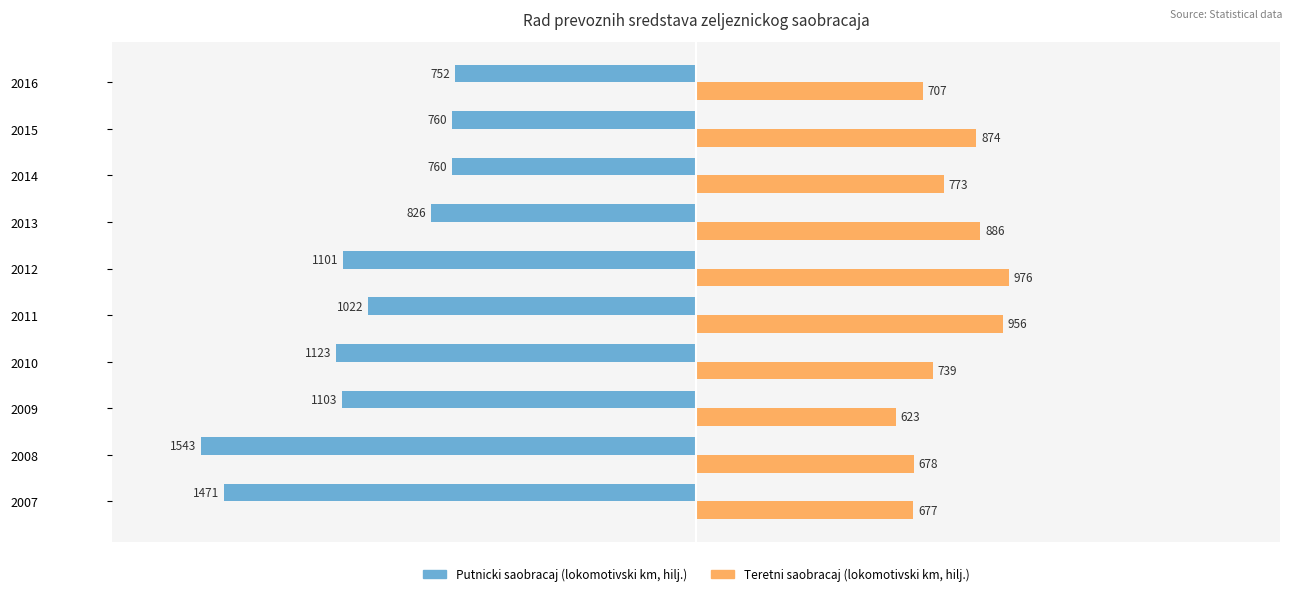

What is the average value of the Putnicki saobracaj (lokomotivski km, hilj.) series?

-1046